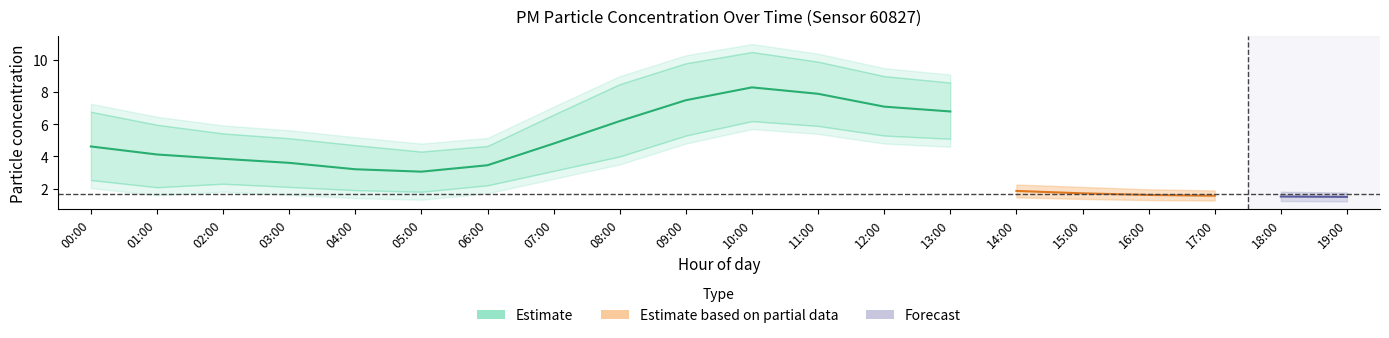

What is the minimum value for P1_upper?

4.3